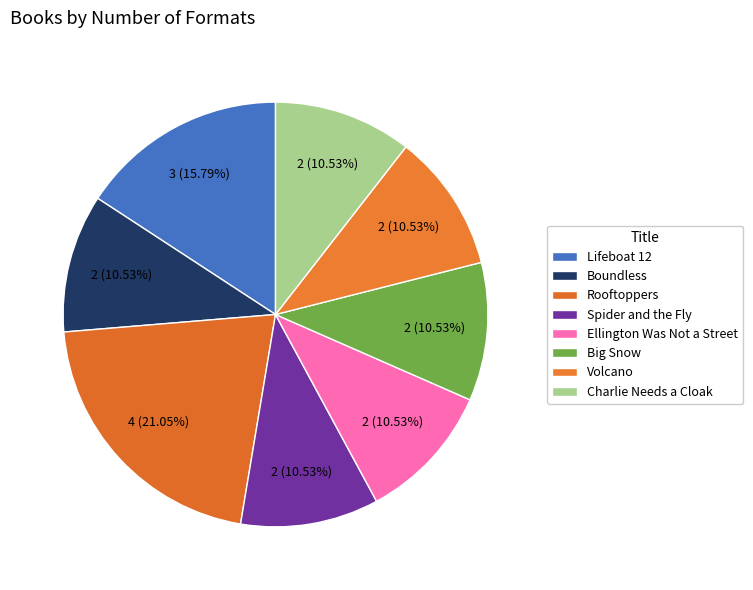

Approximately how many times larger is the value at Big Snow compared to Ellington Was Not a Street?

1.0